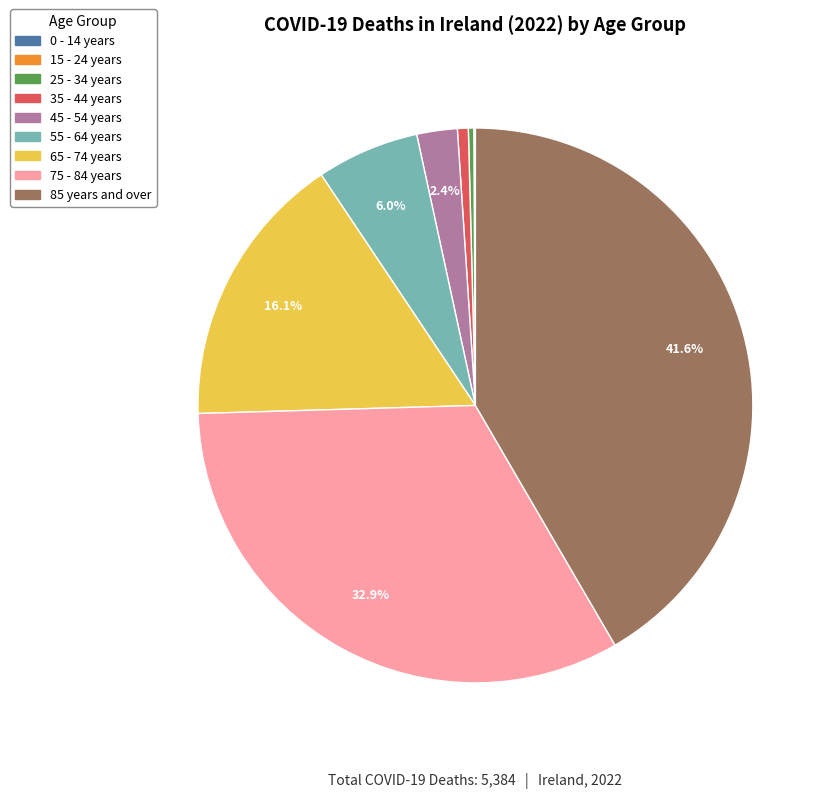

What is the ratio of the value at 25 - 34 years to the value at 35 - 44 years?

0.5